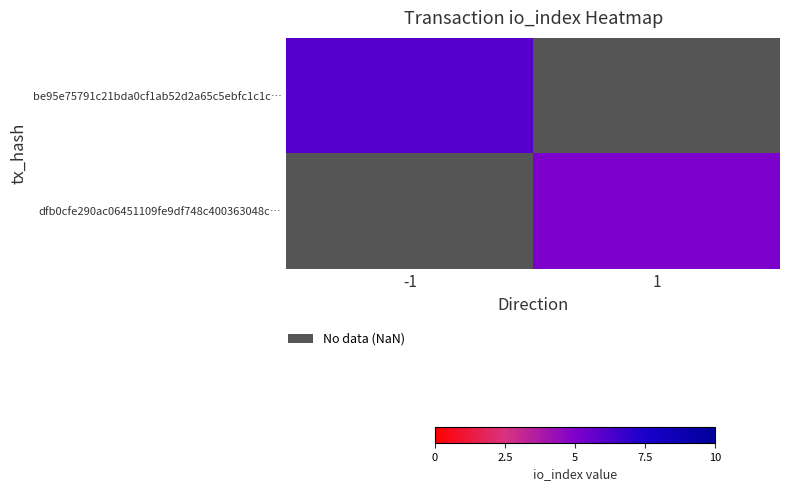

Which series has the widest spread of values?

be95e75791c21bda0cf1ab52d2a65c5ebfc1c1c…